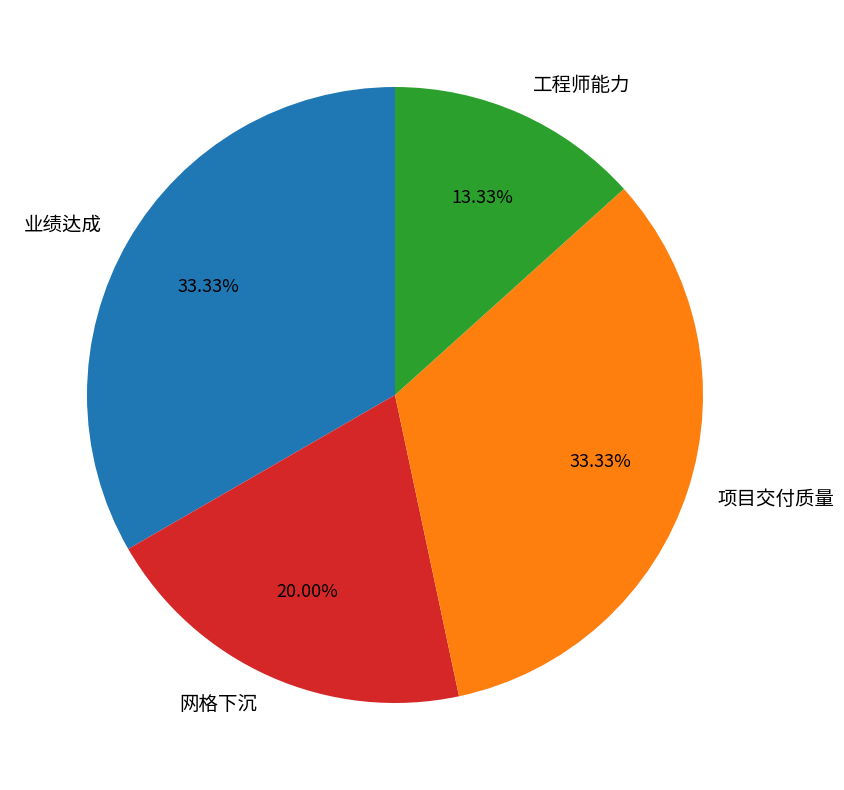

How much of the chart is everything except 项目交付质量?

66.7%